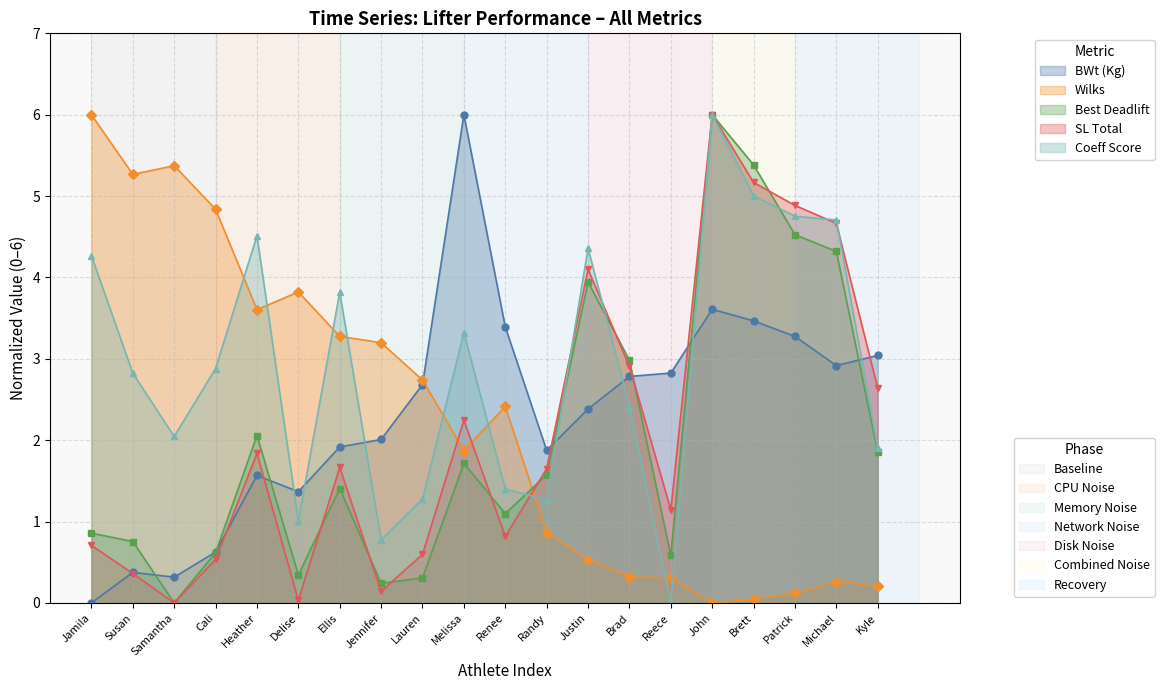

Where is the first local maximum for SL Total?

Heather